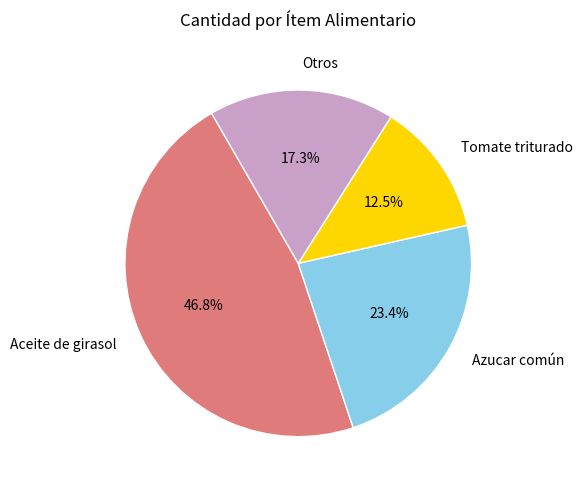

What percentage is NOT represented by Otros?

82.7%